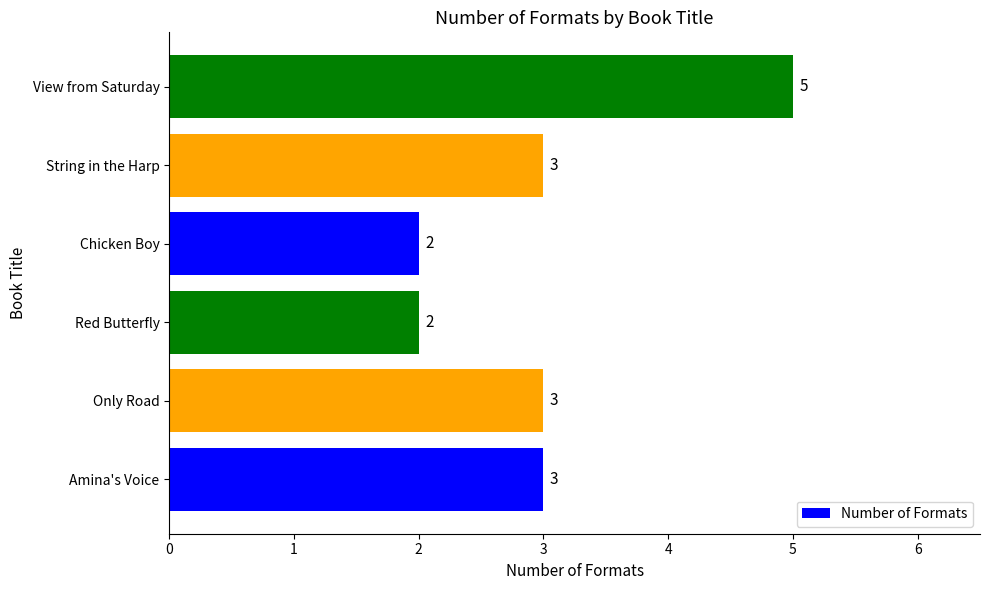

Count the values in the range 2 to 3.

5